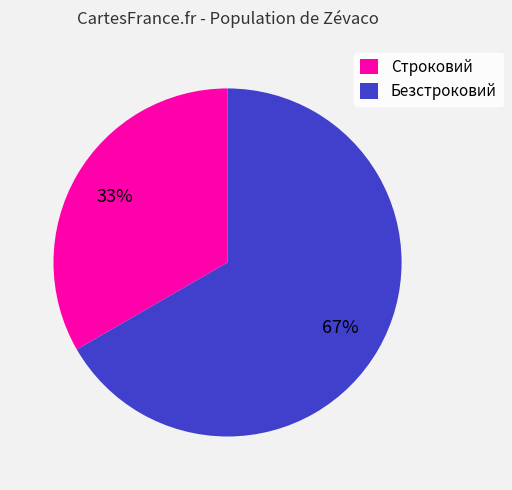

How many segments does this pie chart have?

2